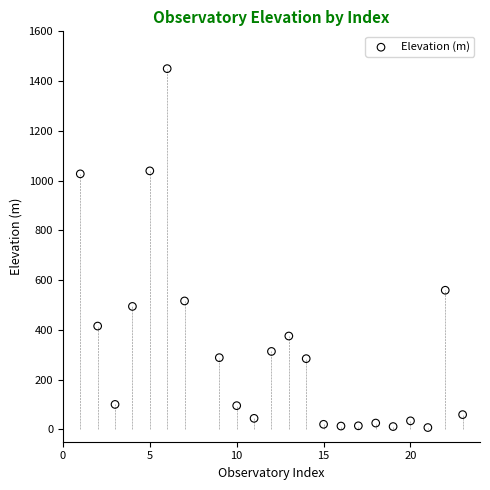

What Y value in the scatter plot is closest to 728?

559